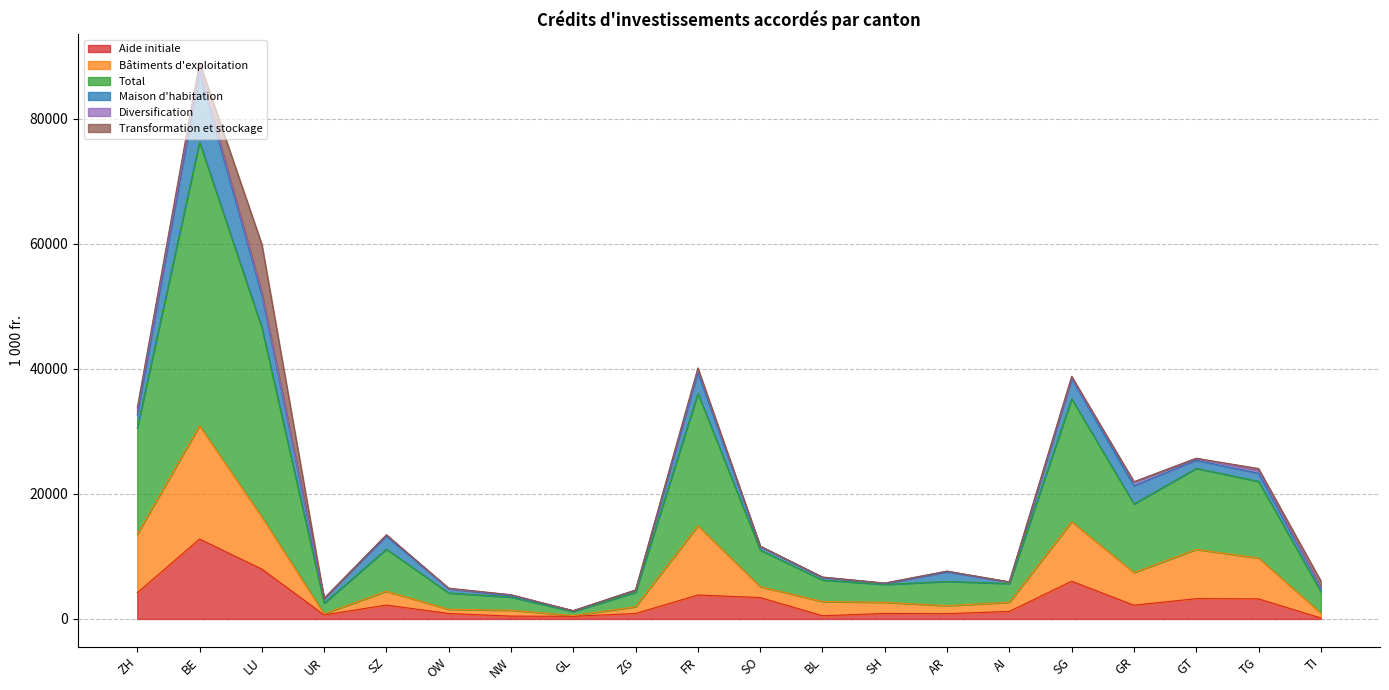

What is the label of the 6th point from the left?

OW